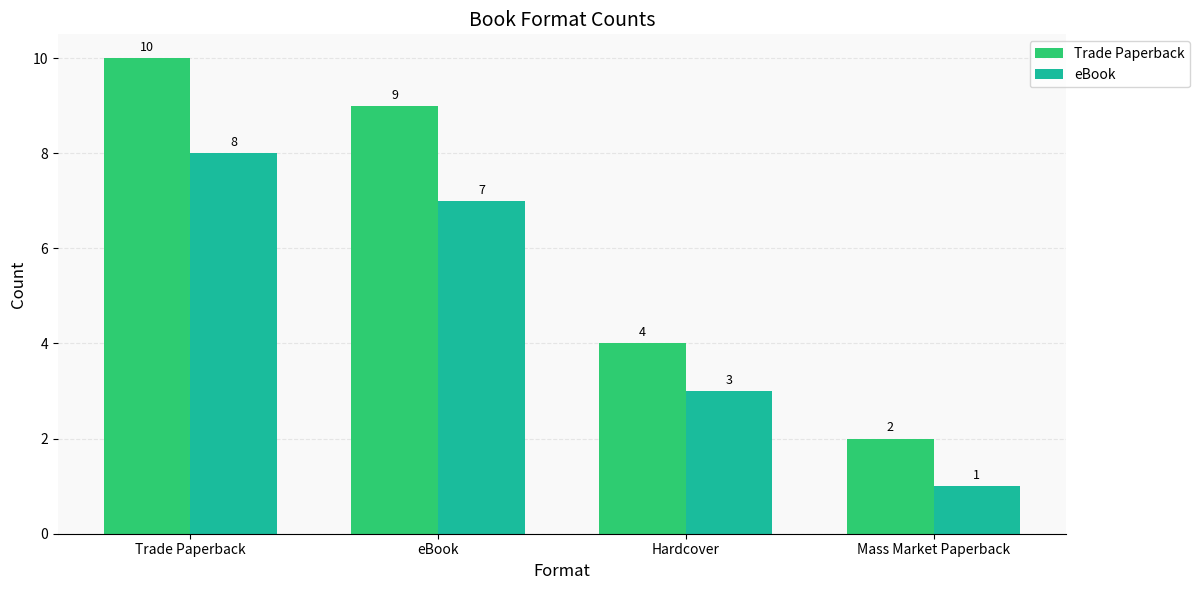

What is the label of the 4th bar from the left?

Mass Market Paperback